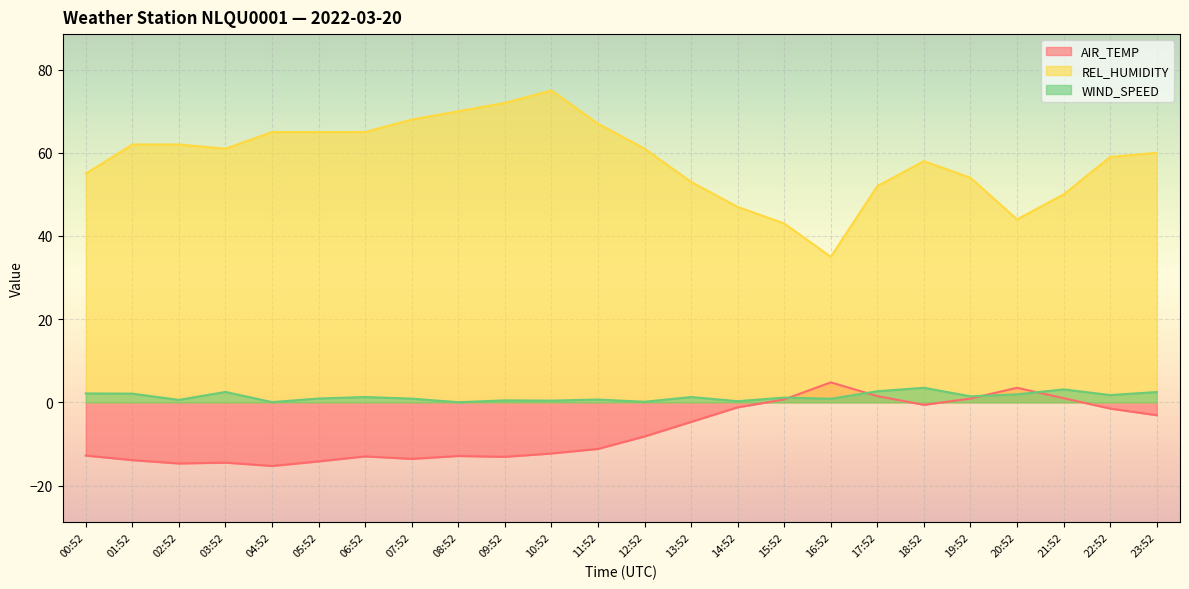

How many interior local valleys does the REL_HUMIDITY series have?

3